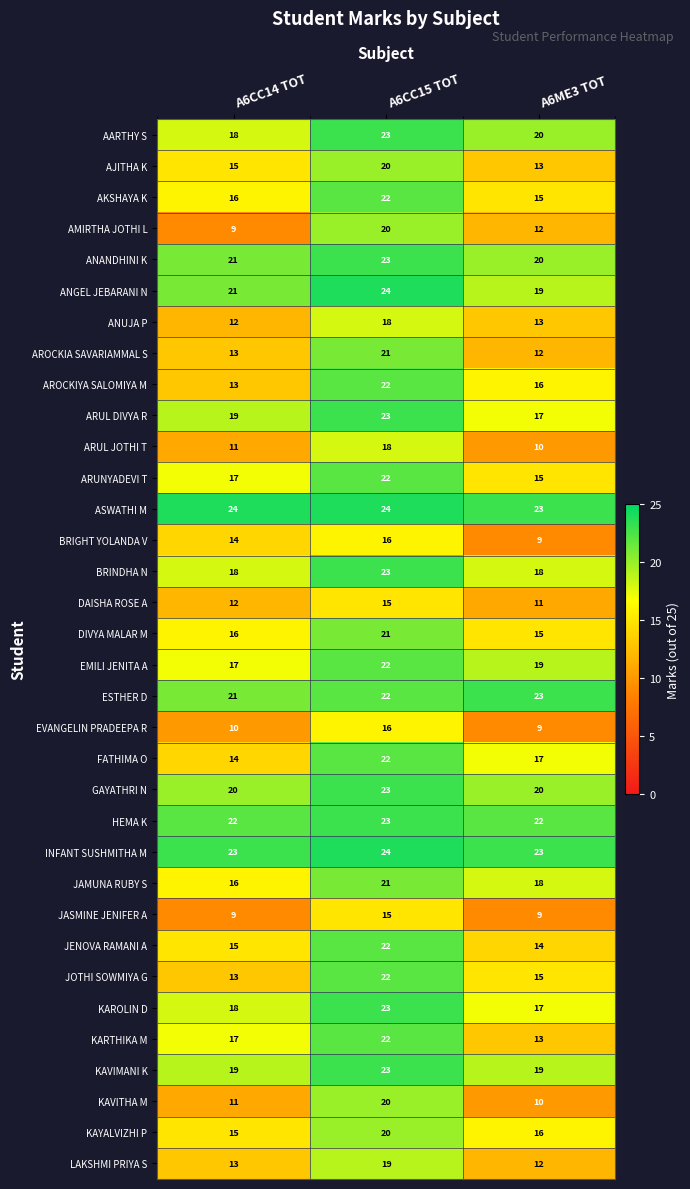

What is the sum of the JENOVA RAMANI A values at A6CC15 TOT and A6CC14 TOT?

37